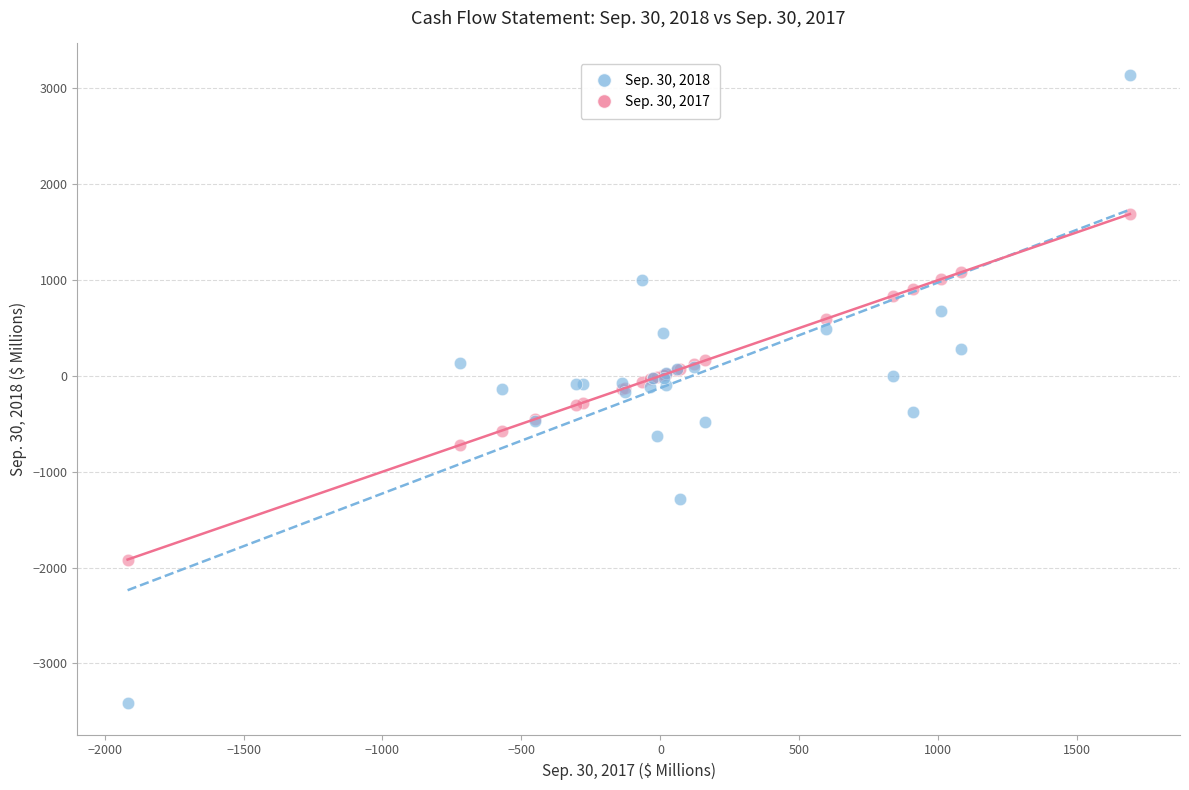

Which series contains the lowest Y value?

Sep. 30, 2018